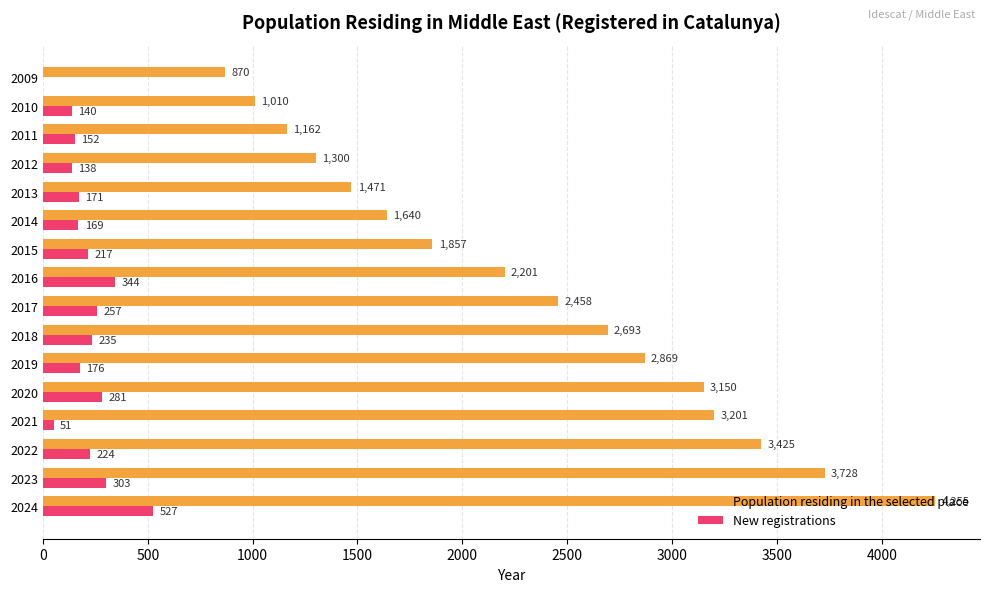

Is it true that Population residing in the selected place equals 1857 at 2015?

True